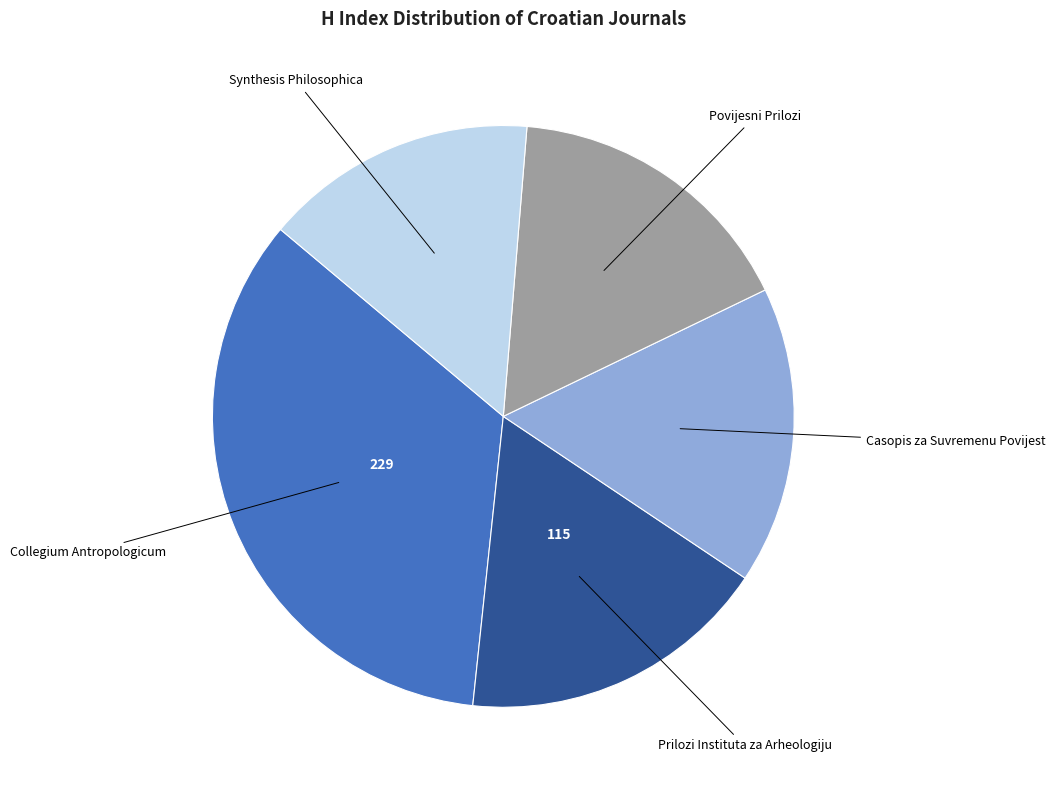

How many slices are in this pie chart?

5